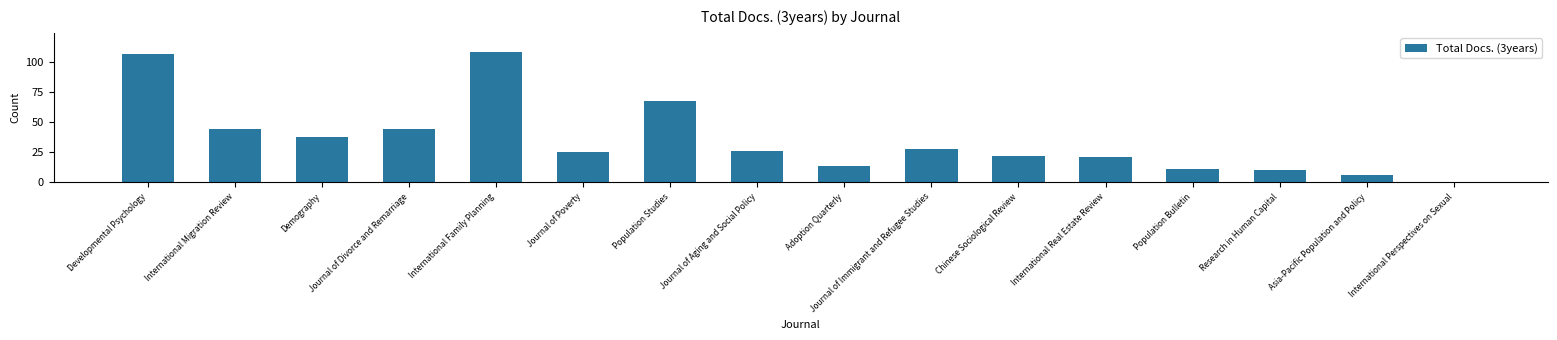

What is the sum of all values?

572